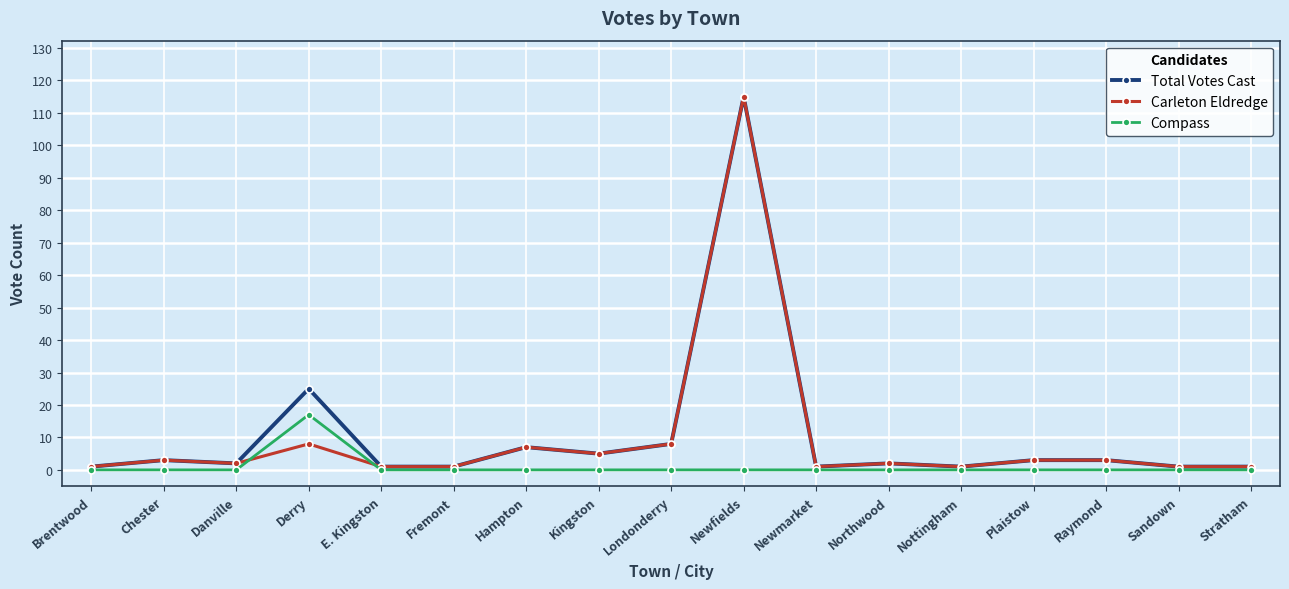

What is the highest value of the Carleton Eldredge series?

115